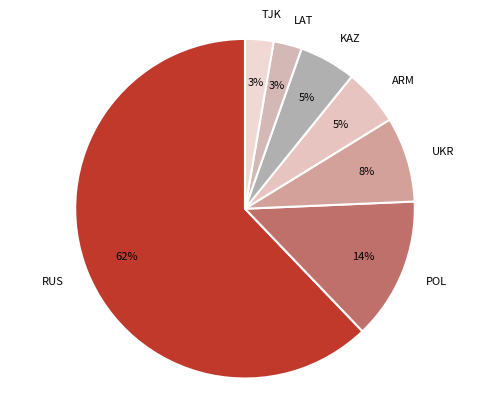

To the nearest percent, what portion does KAZ represent?

5%